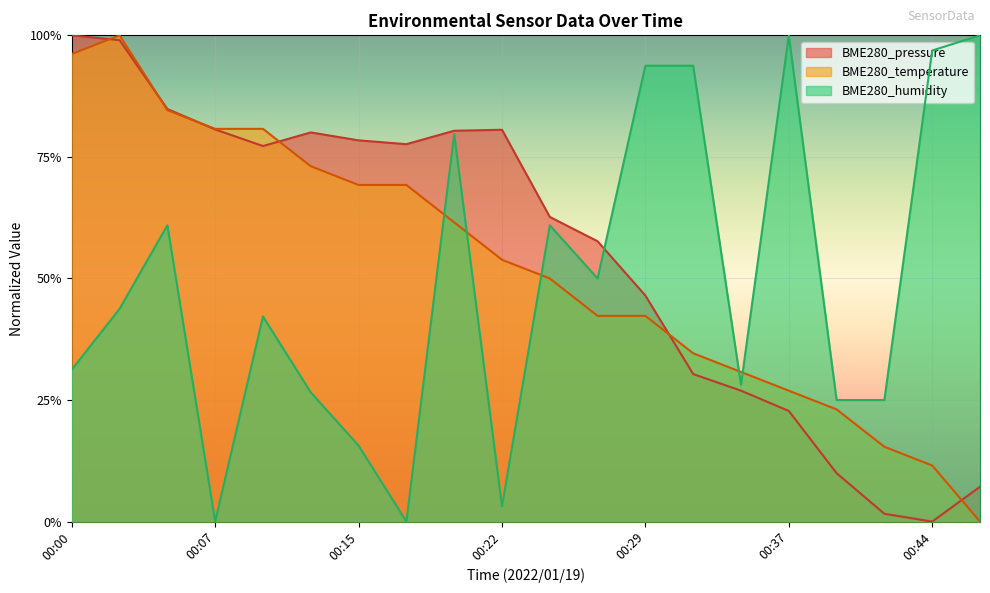

True or false: BME280_humidity and BME280_pressure cross at least once.

True